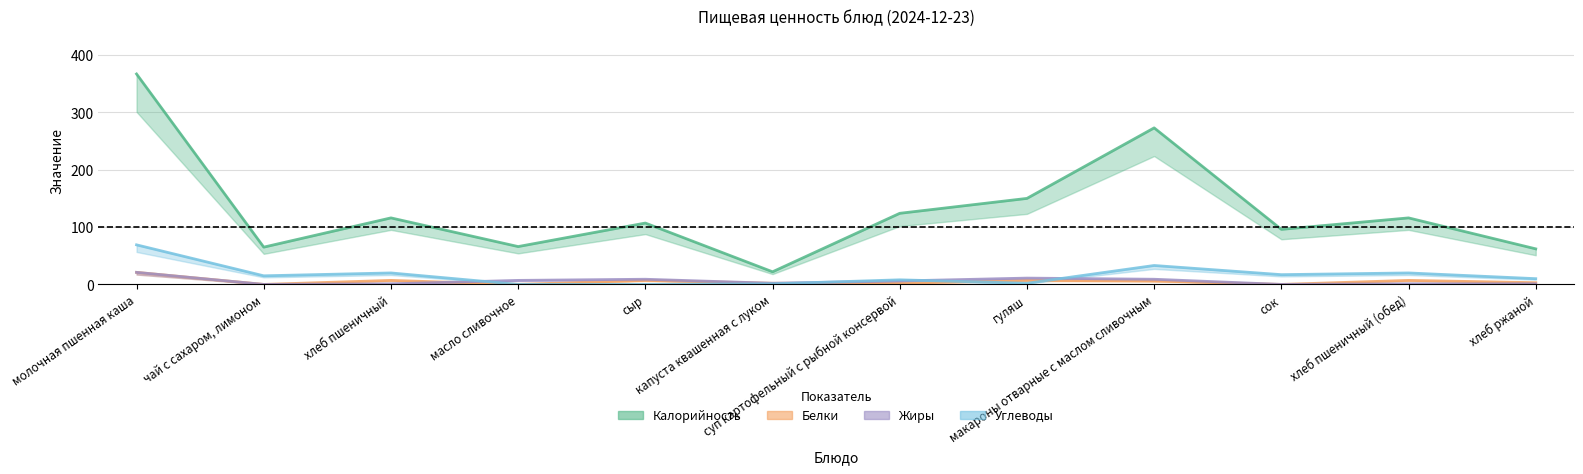

In Жиры, how many points are lower than both neighbors (excluding endpoints)?

3